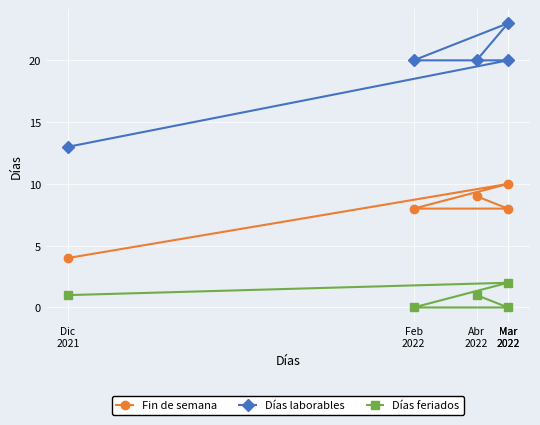

True or false: Fin de semana has a value of 5 at Abr
2022.

False